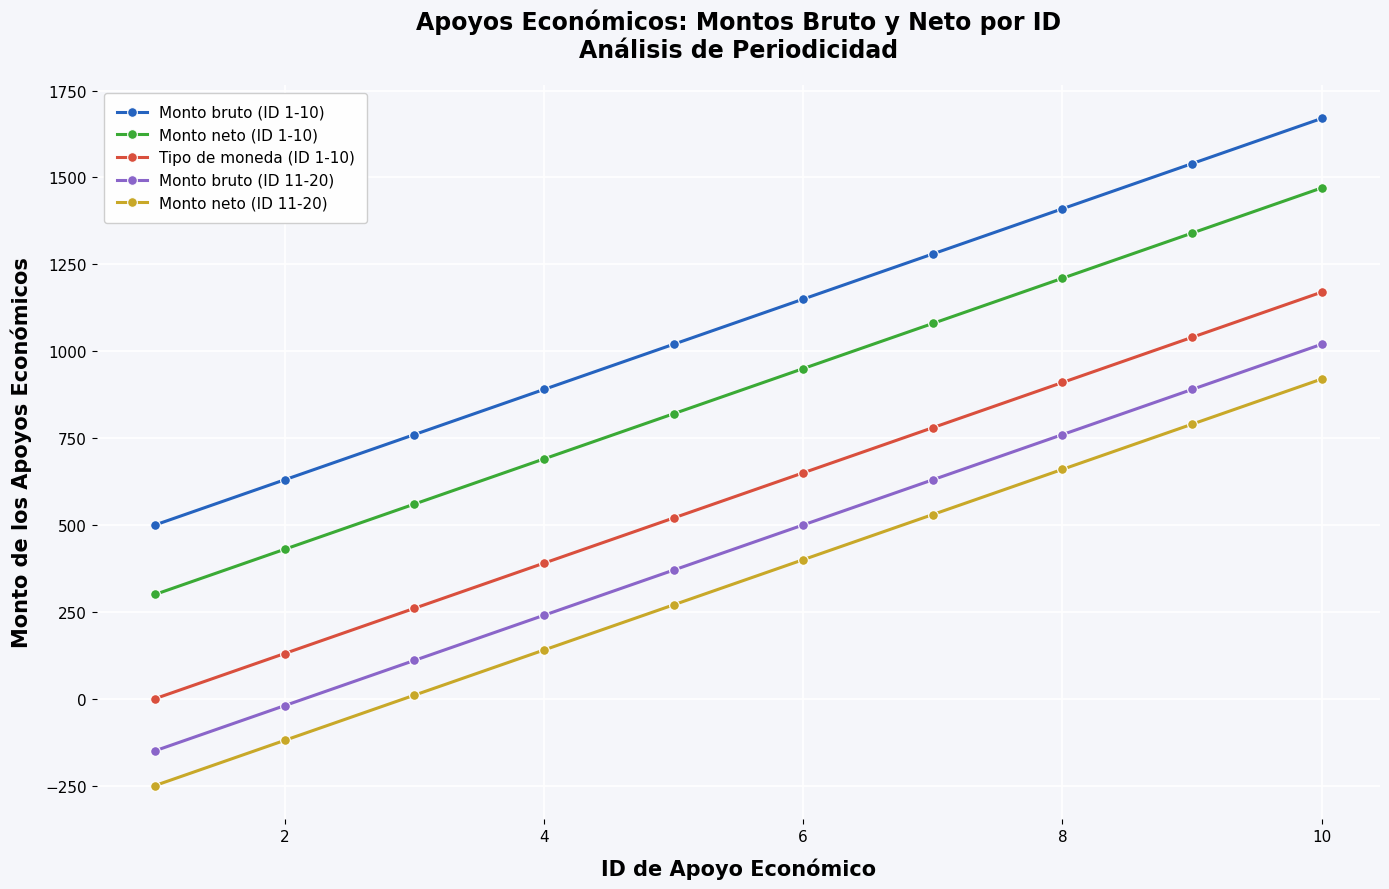

Which series has the largest total across all categories?

Monto bruto (ID 1-10)